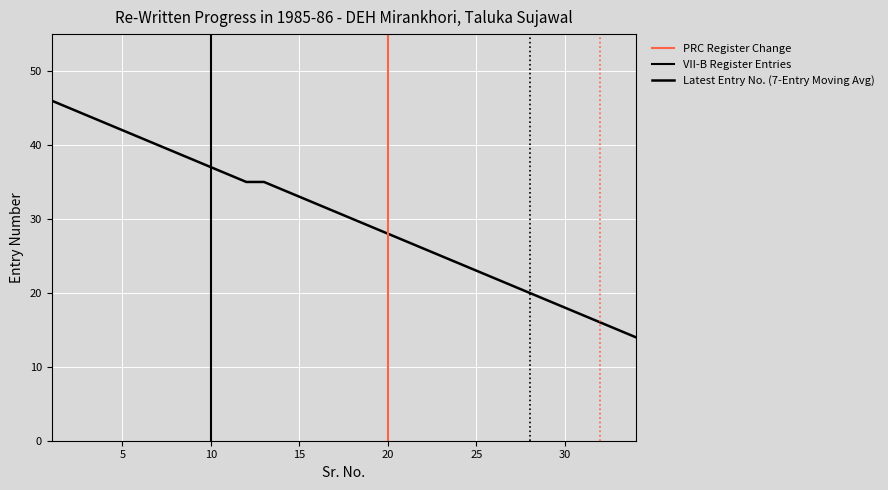

What is the change in value from 7 to 14?

-6